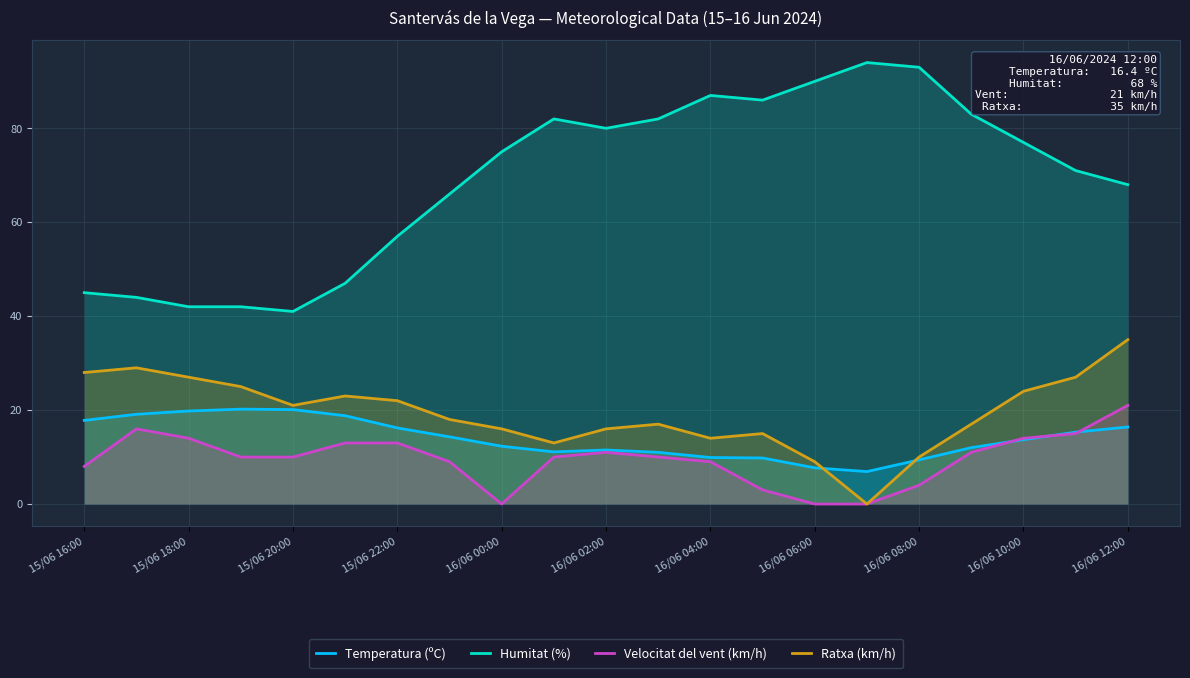

At which label does Velocitat del vent (km/h) reach its peak?

16/06 12:00